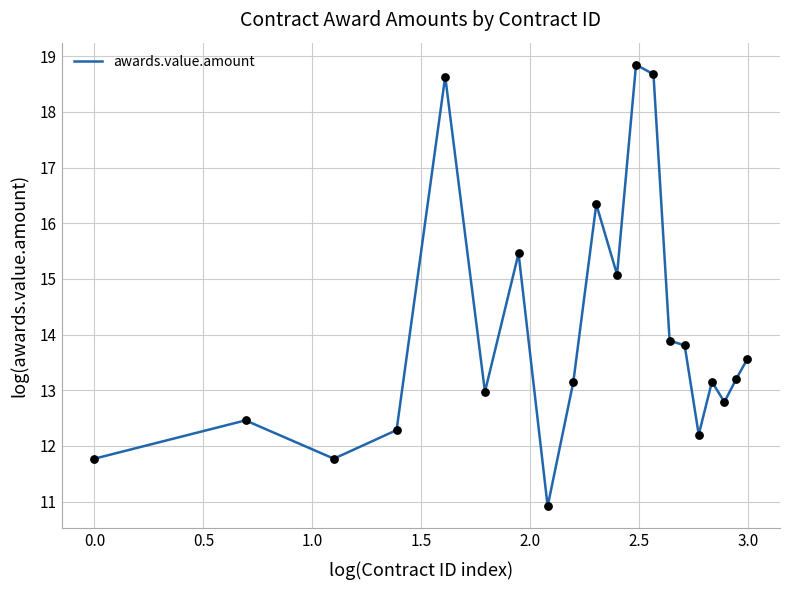

What is the minimum value shown in the chart?

10.9